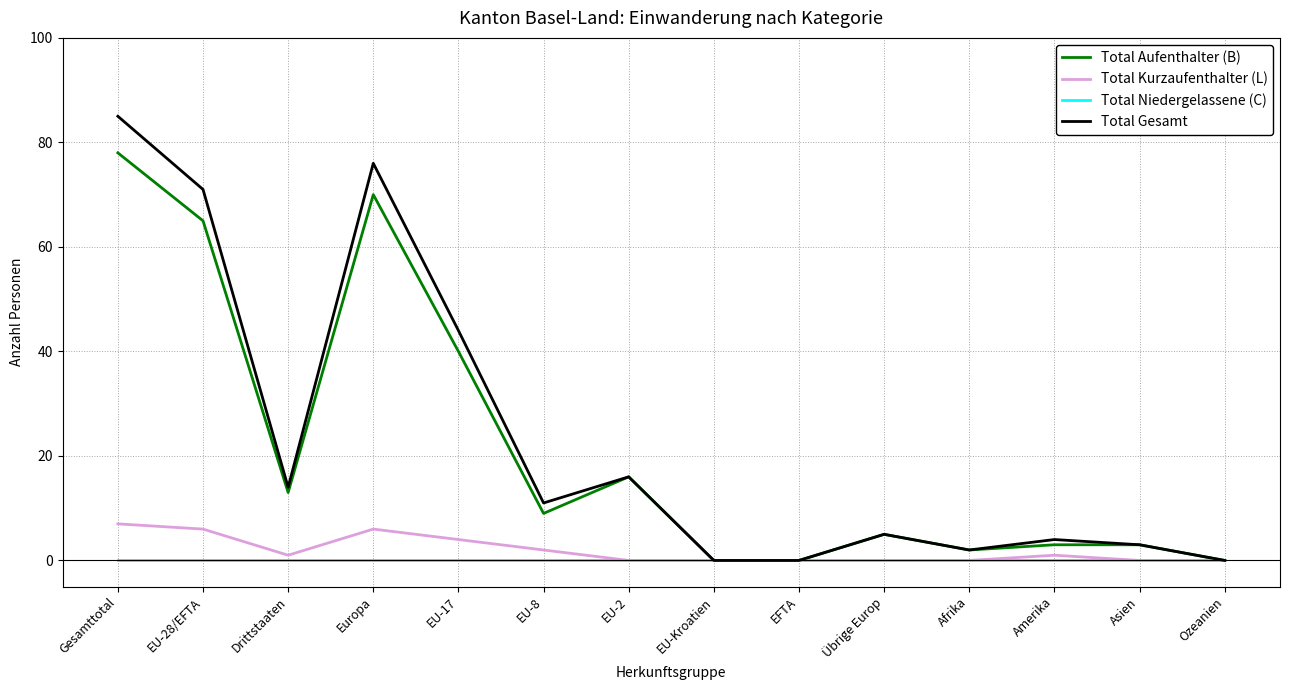

Which series has the widest spread of values?

Total Gesamt